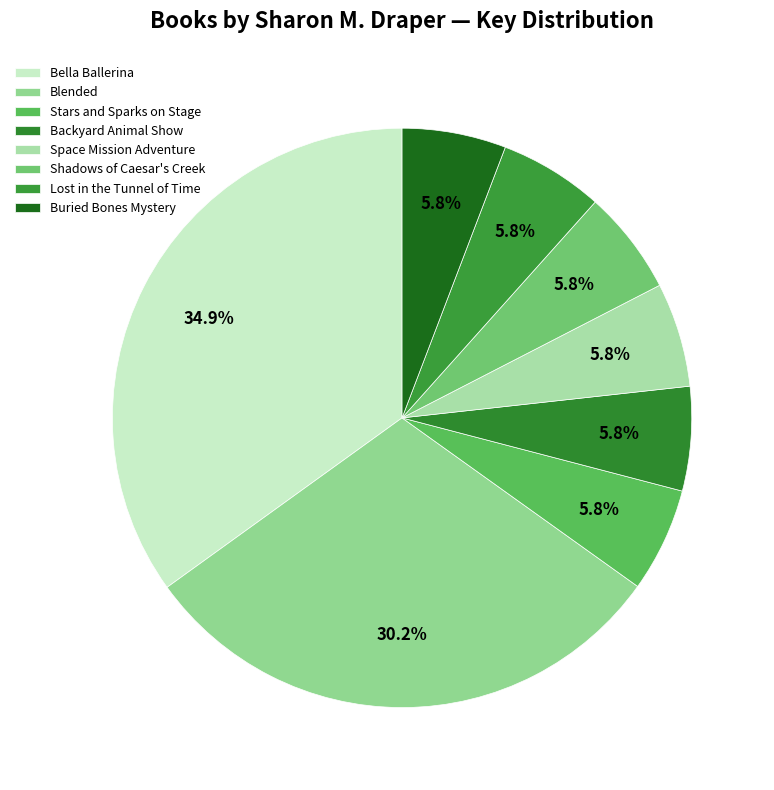

Does any single category account for the majority?

No